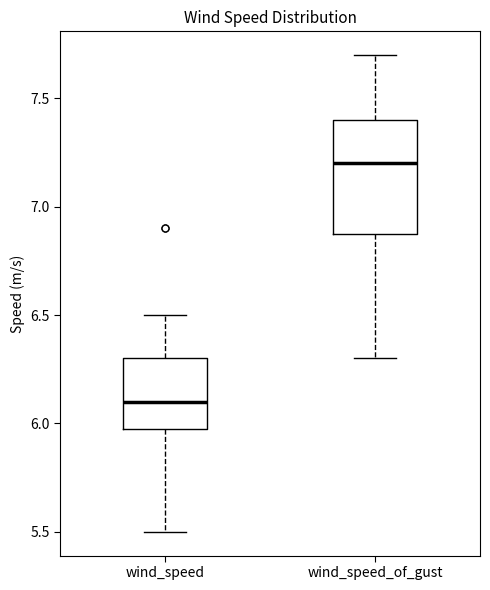

Reading left to right, transcribe this box plot: for each box, give where its median line is, the range the box spans, and where its two whiskers end, as read against the y-axis. The values are not printed on the chart, so give them approximately, as read against the axis.

wind_speed: median 6.1, box 6.0 to 6.3, whiskers 5.5 to 6.5
wind_speed_of_gust: median 7.2, box 6.9 to 7.4, whiskers 6.3 to 7.7